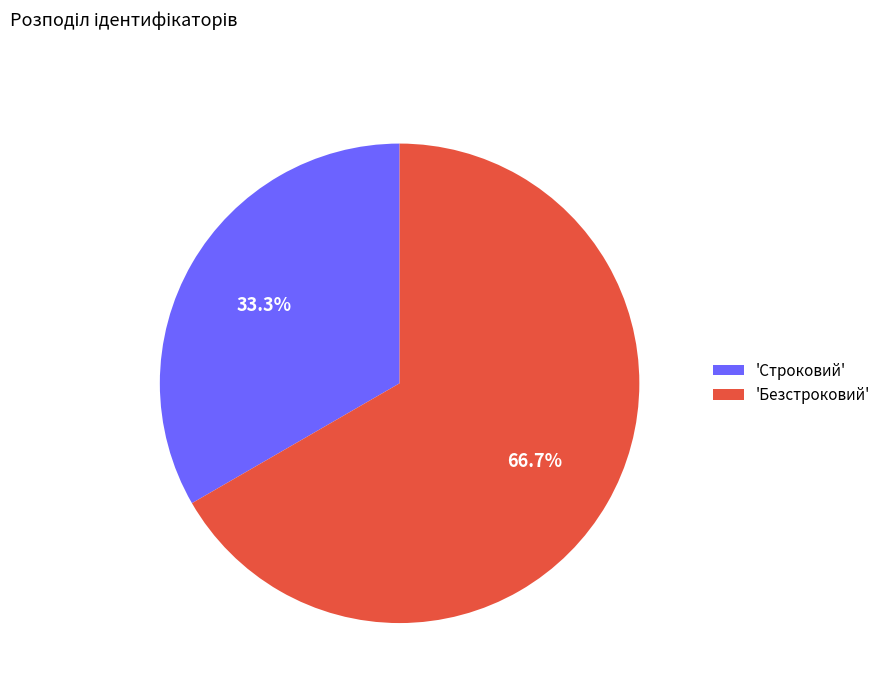

To the nearest percent, what is the difference between the largest and smallest slice percentages?

33%